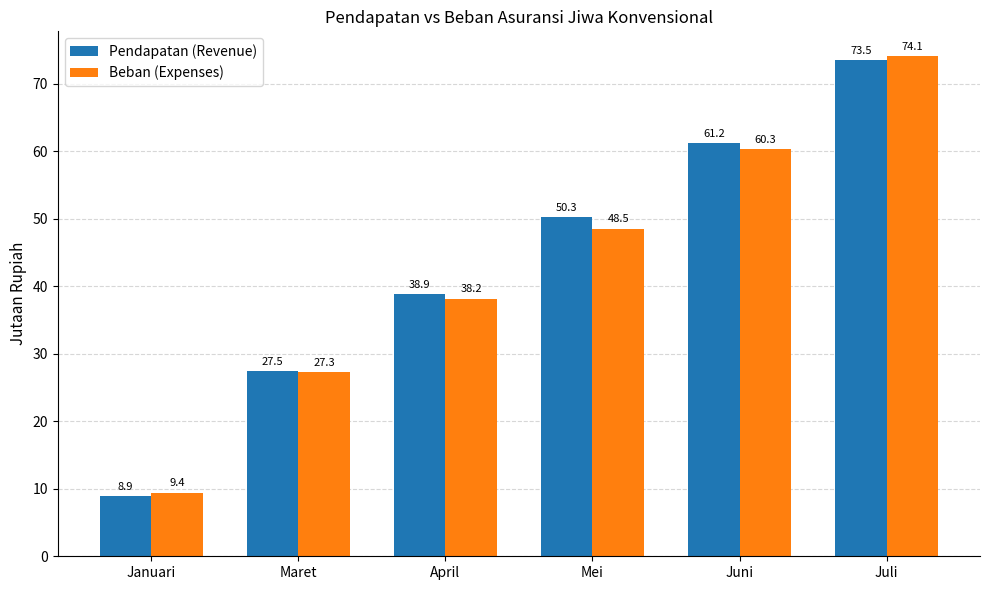

How many bars are there in each group?

2